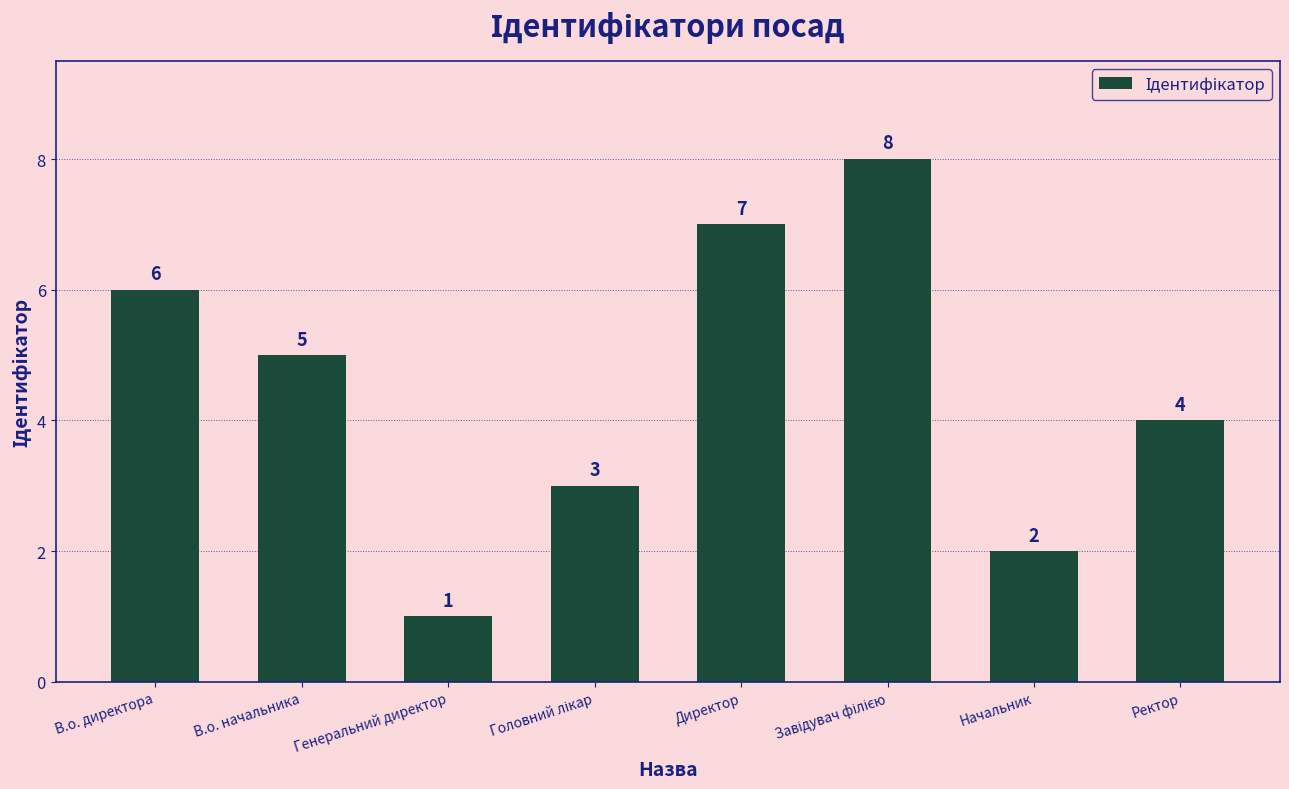

How many categories are shown in the chart?

8